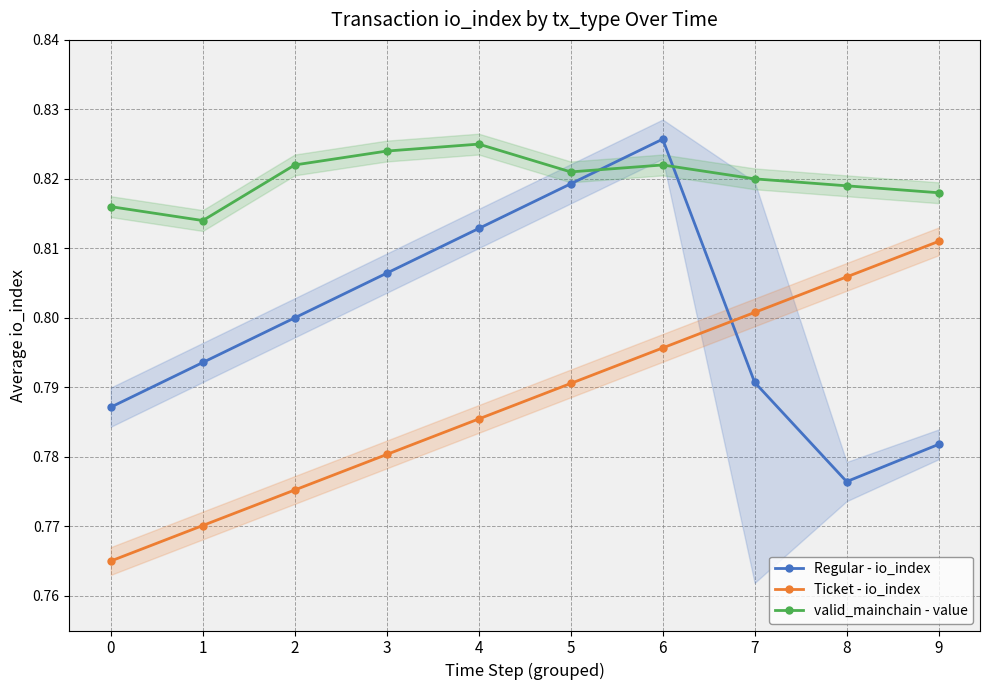

Reading left to right, list all the values displayed in this chart.

Regular - io_index: 0.8	0.8	0.8	0.8	0.8	0.8	0.8	0.8	0.8	0.8
Ticket - io_index: 0.8	0.8	0.8	0.8	0.8	0.8	0.8	0.8	0.8	0.8
valid_mainchain - value: 0.8	0.8	0.8	0.8	0.8	0.8	0.8	0.8	0.8	0.8